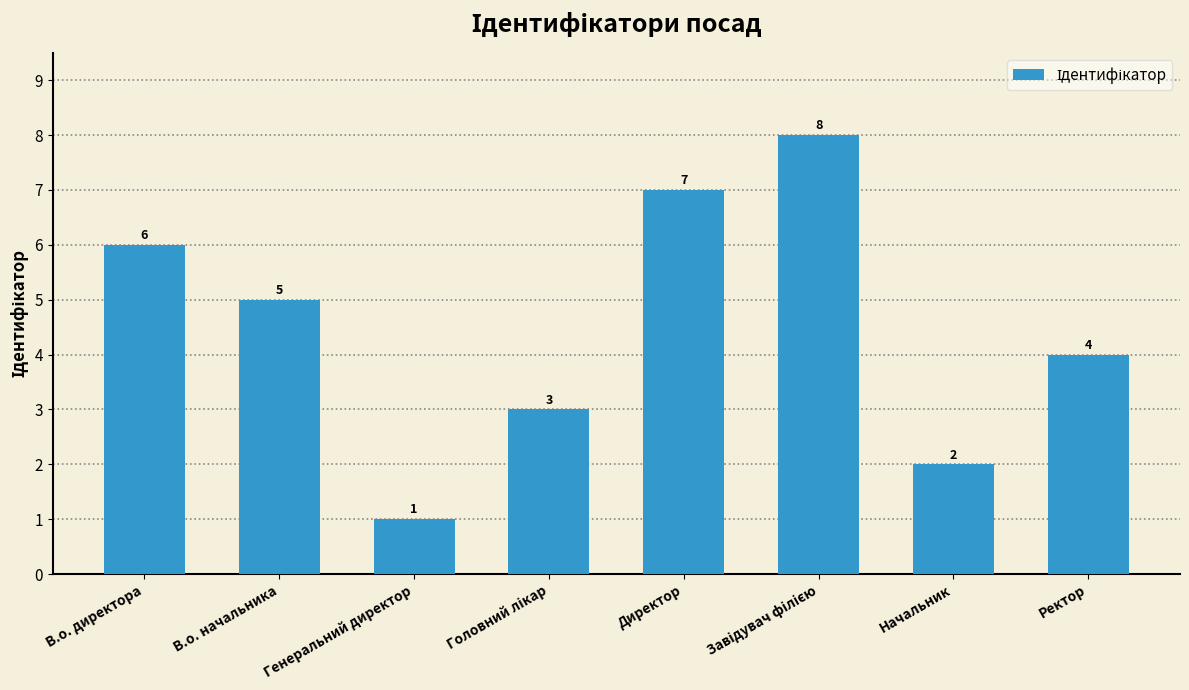

At which label does the data first exceed 5?

В.о. директора